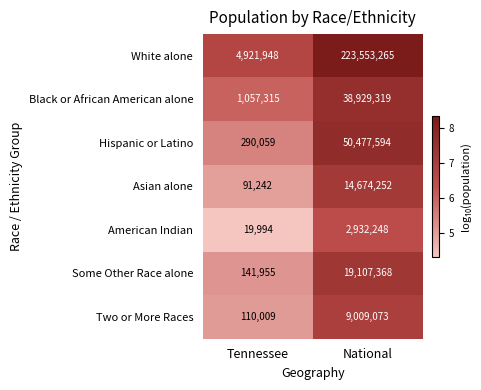

The value of Hispanic or Latino at National is 69953788. True or false?

False